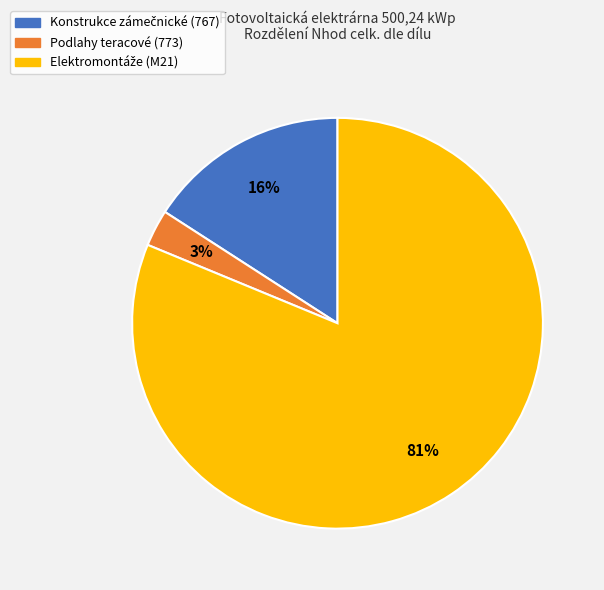

To the nearest percent, what percentage of the pie is Podlahy teracové (773)?

3%